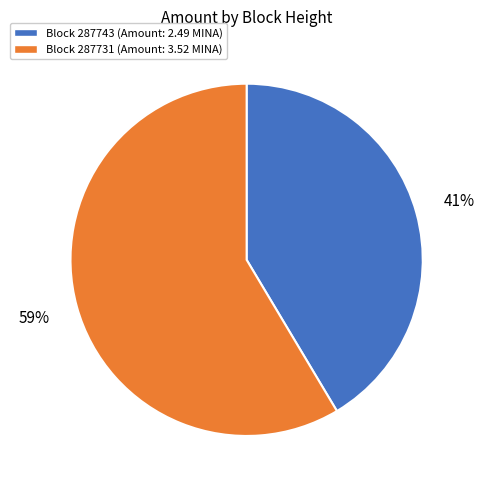

To the nearest percent, what is the average slice percentage?

50%